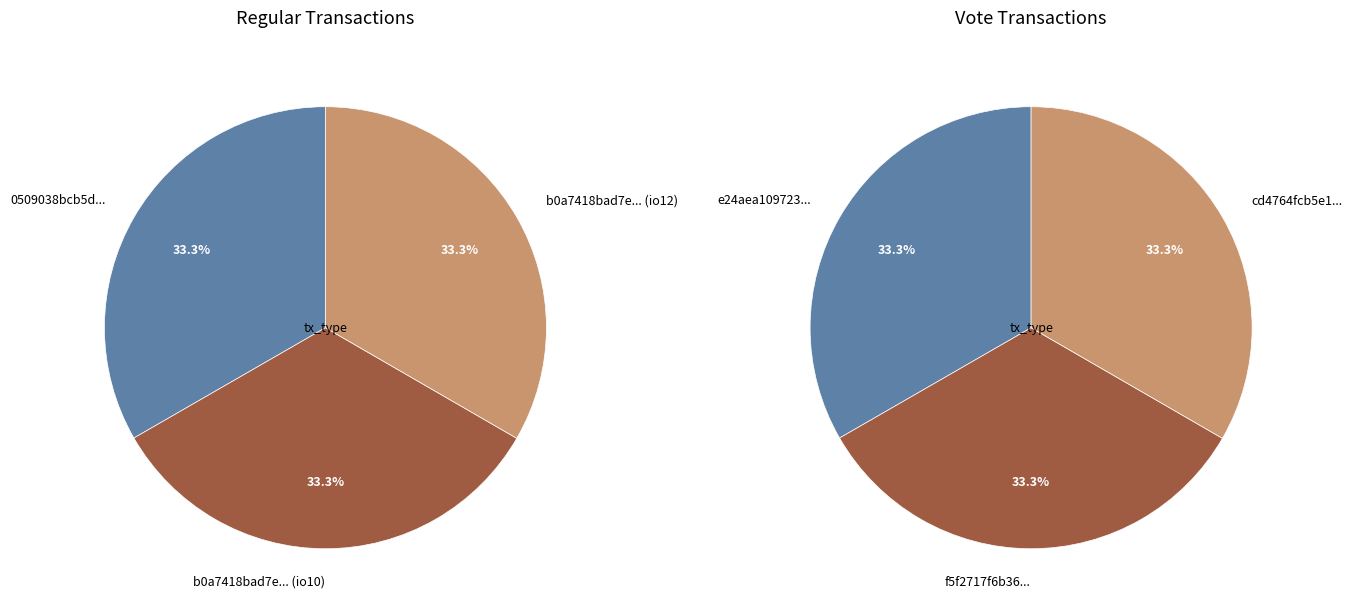

To the nearest percent, what percentage of the pie is 1?

33%